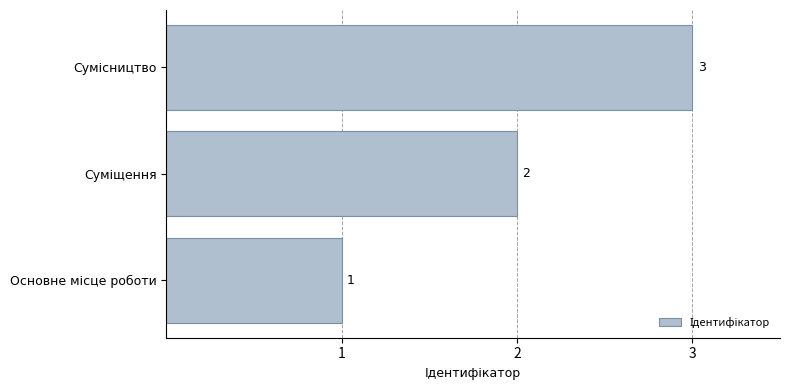

How many data points are less than 2?

1